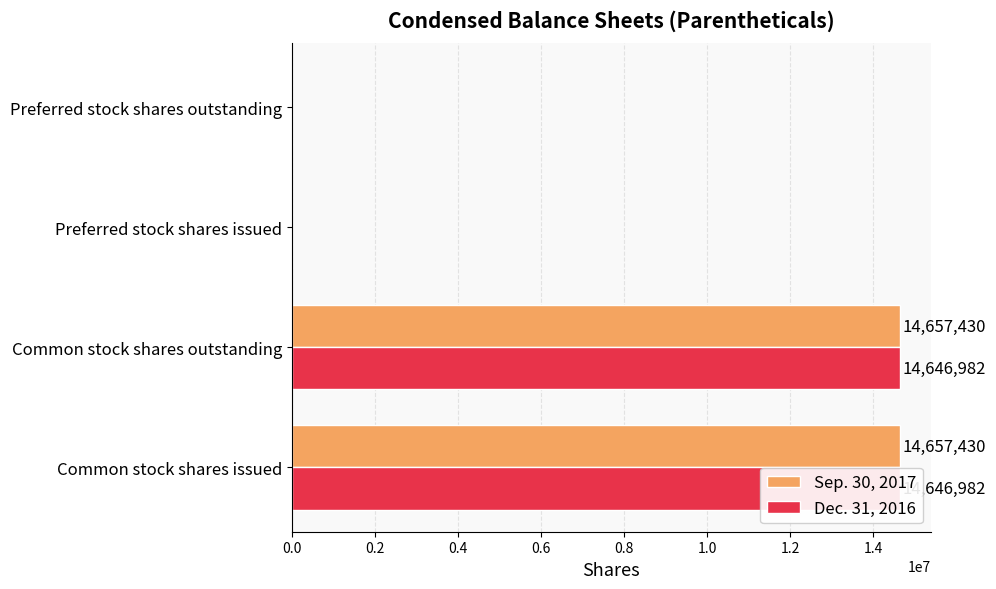

Does the chart contain stacked bars?

No